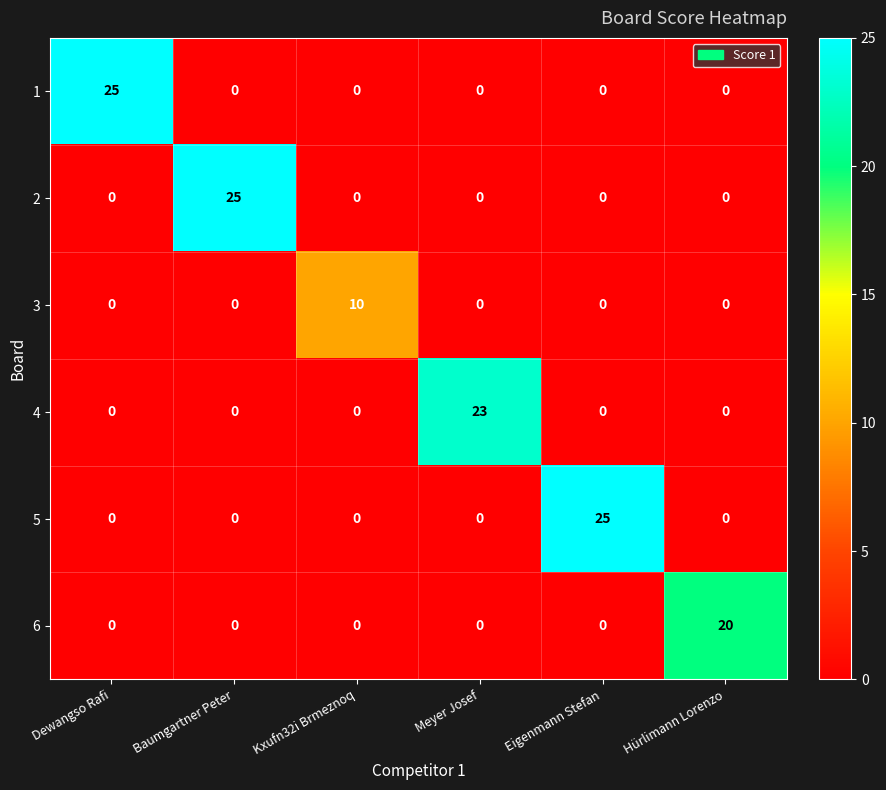

What is the difference between the highest and lowest values at Hürlimann Lorenzo?

20